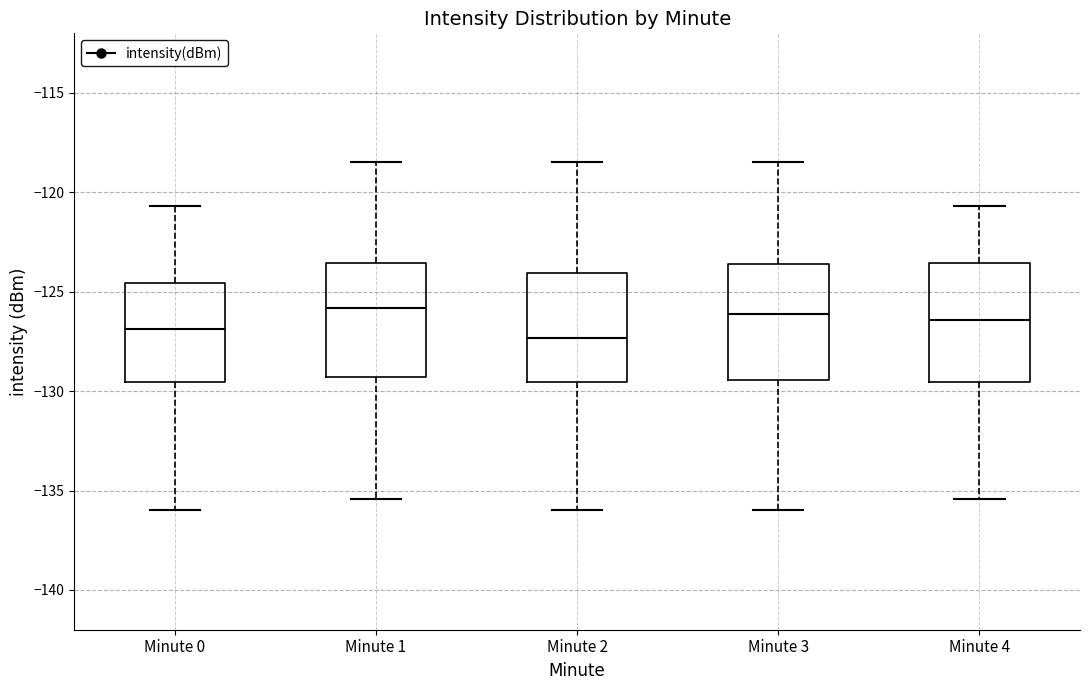

Reading left to right, read every box against the y-axis: the position of its median line, the range the box covers, and the ends of its whiskers. The values are not printed on the chart, so give them approximately, as read against the axis.

Minute 0: median -127.0, box -129.5 to -124.5, whiskers -136.0 to -120.5
Minute 1: median -126.0, box -129.5 to -123.5, whiskers -135.5 to -118.5
Minute 2: median -127.5, box -129.5 to -124.0, whiskers -136.0 to -118.5
Minute 3: median -126.0, box -129.5 to -123.5, whiskers -136.0 to -118.5
Minute 4: median -126.5, box -129.5 to -123.5, whiskers -135.5 to -120.5